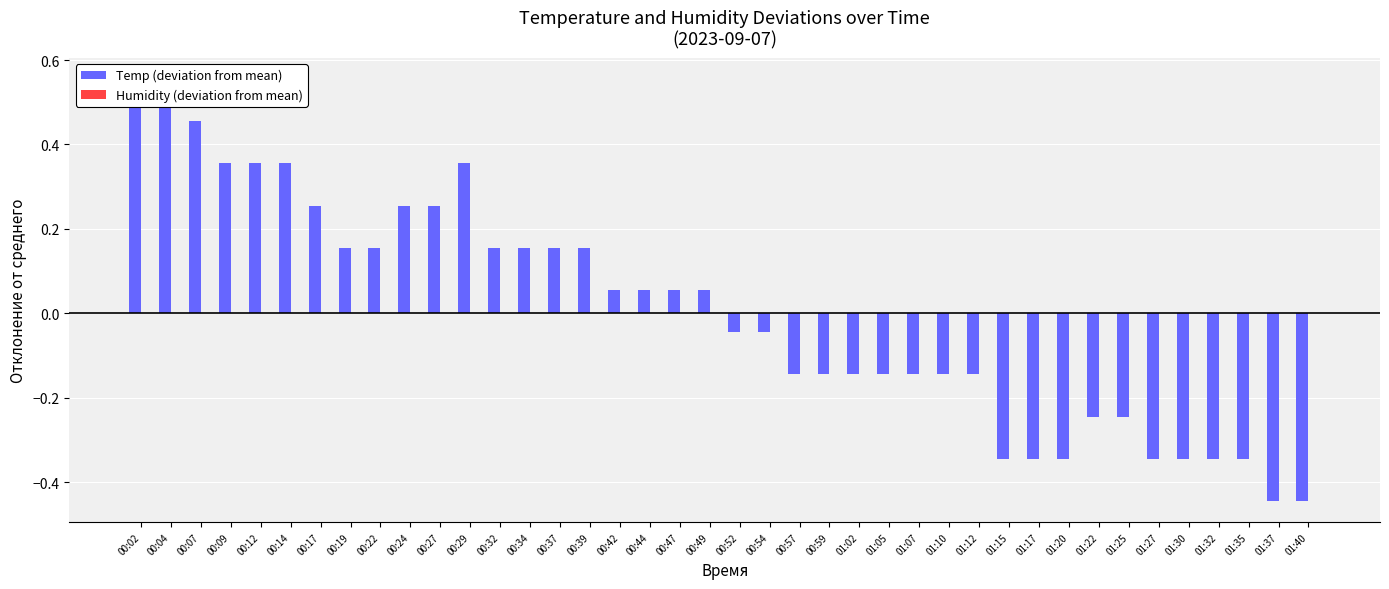

How many groups of bars are there?

40